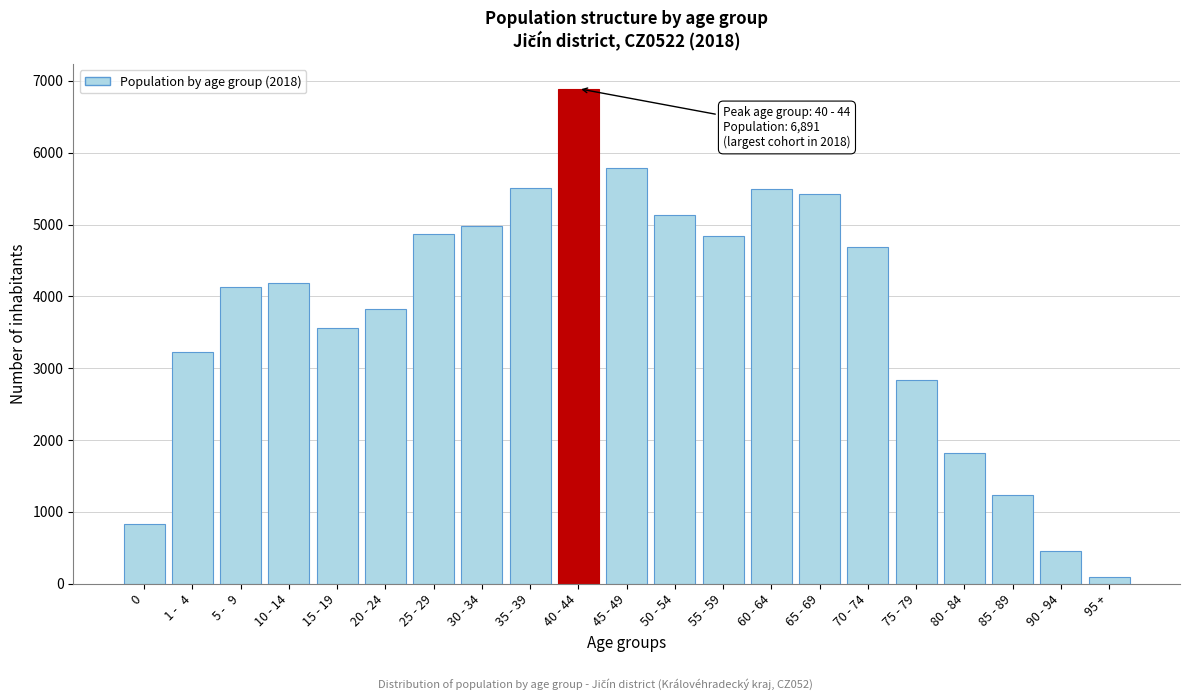

Is it true that the value at   5 -   9 is 4123?

True